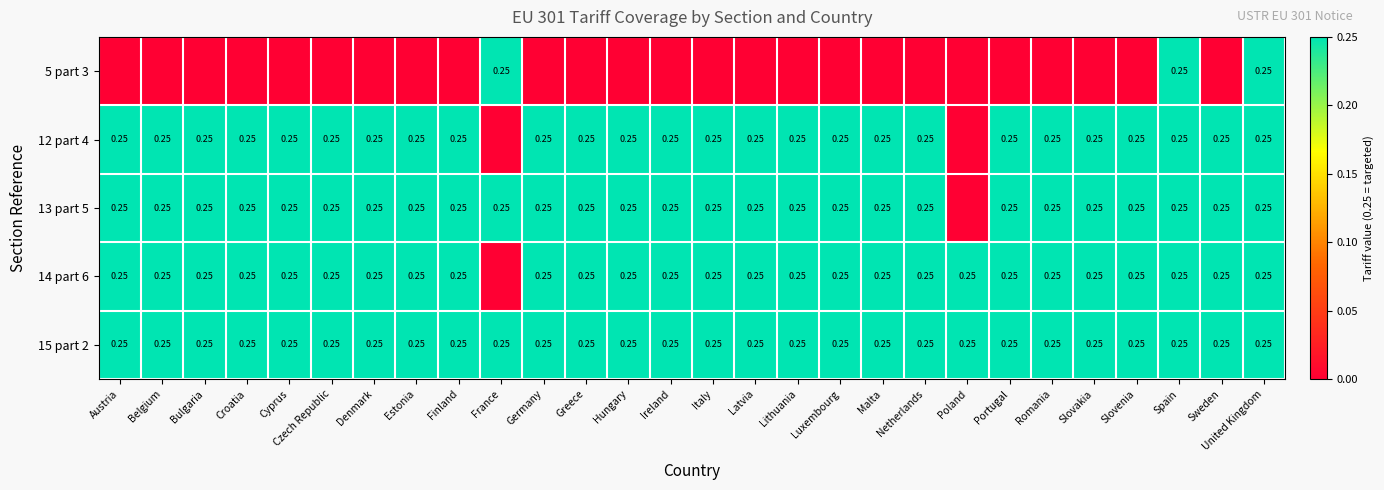

At which category is the sum across all series the highest?

Spain